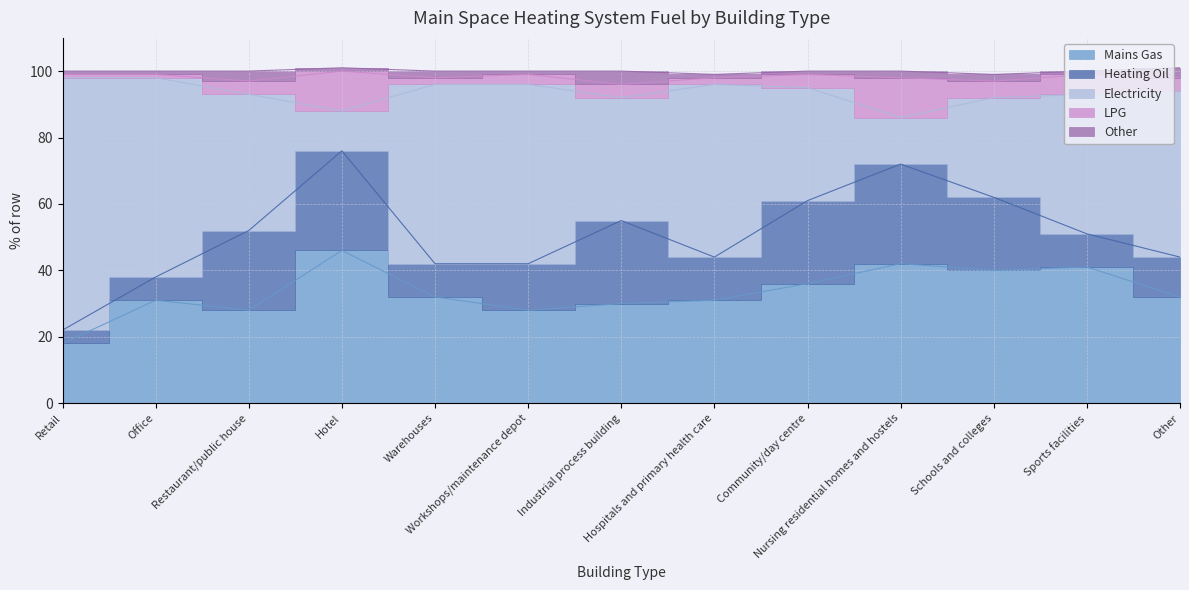

How many series are shown in this chart?

5